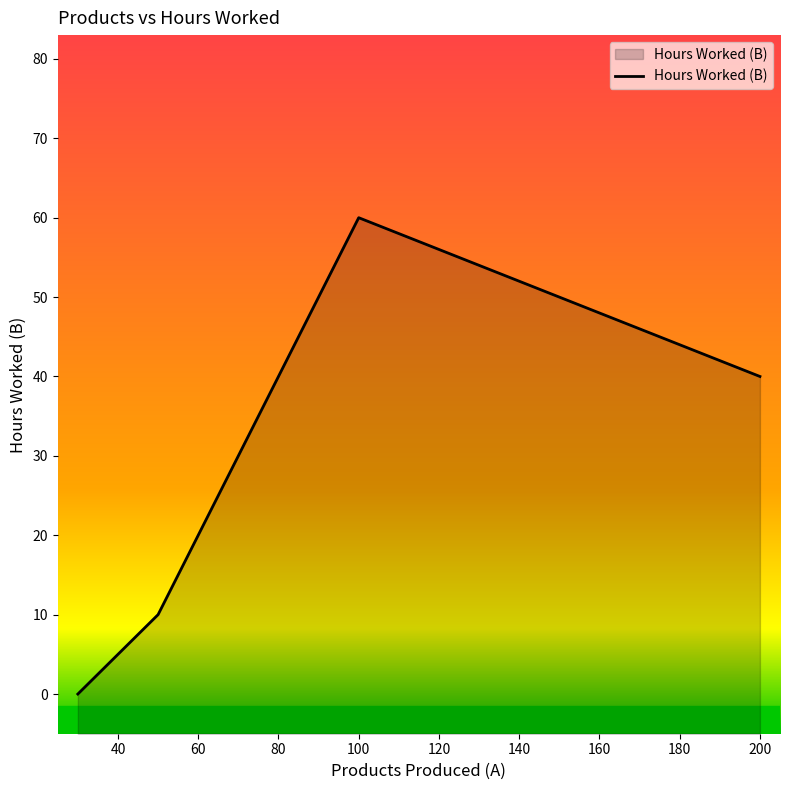

Where is the data nearest to the value 30?

200